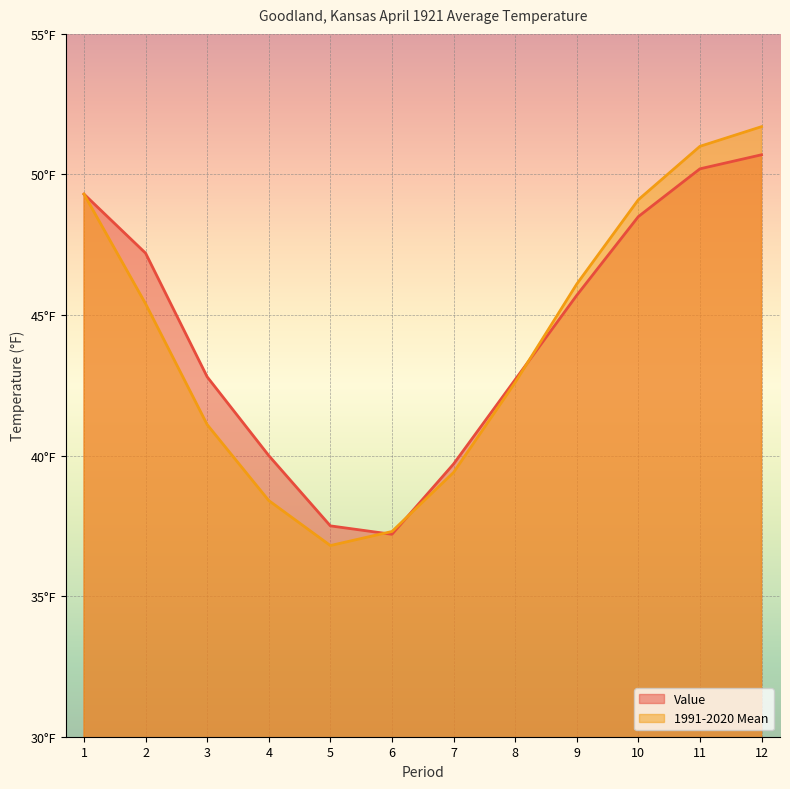

At which category is the sum across all series the highest?

12